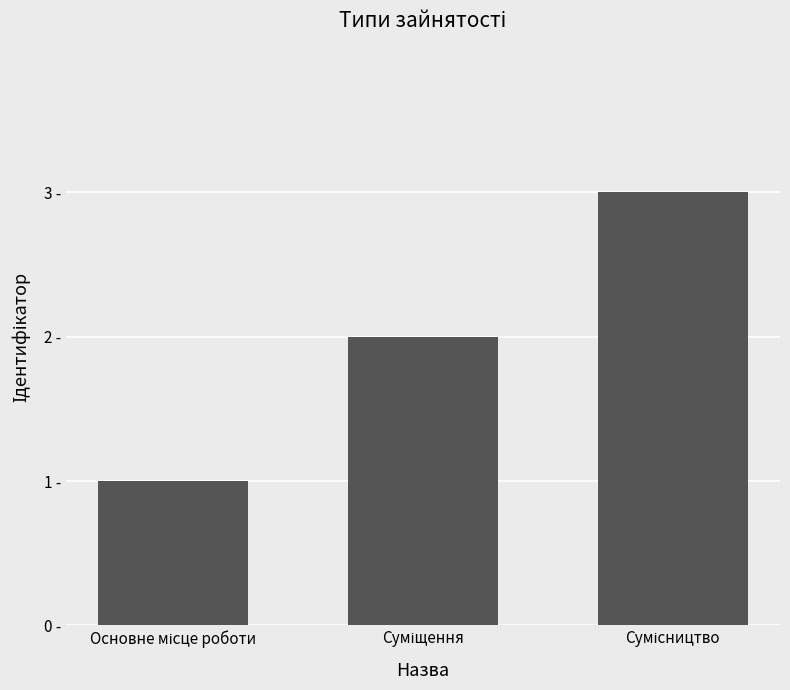

Are the bars horizontal?

No